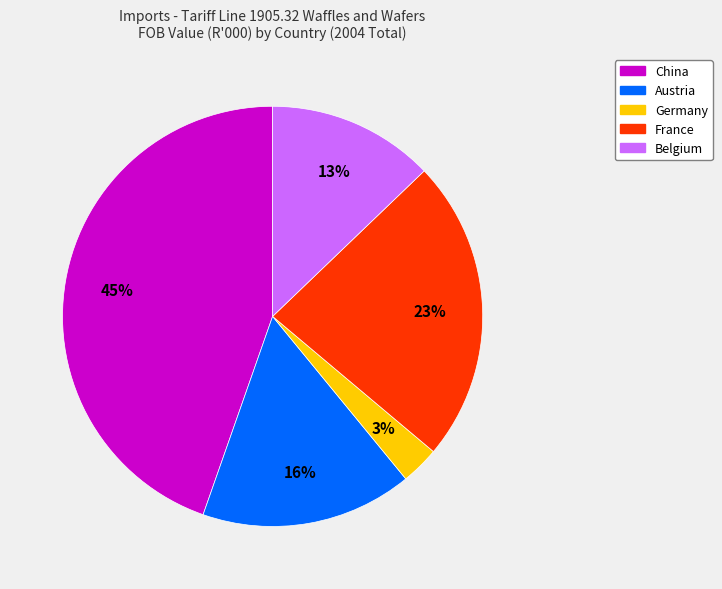

To the nearest percent, what percentage of the pie is Germany?

3%